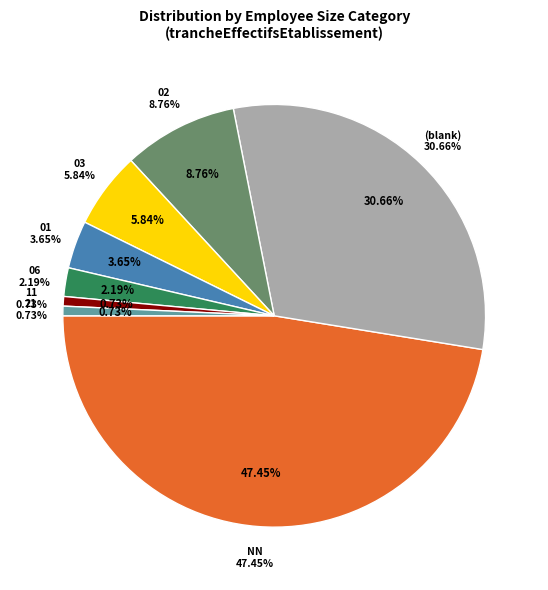

How many slices are in this pie chart?

8